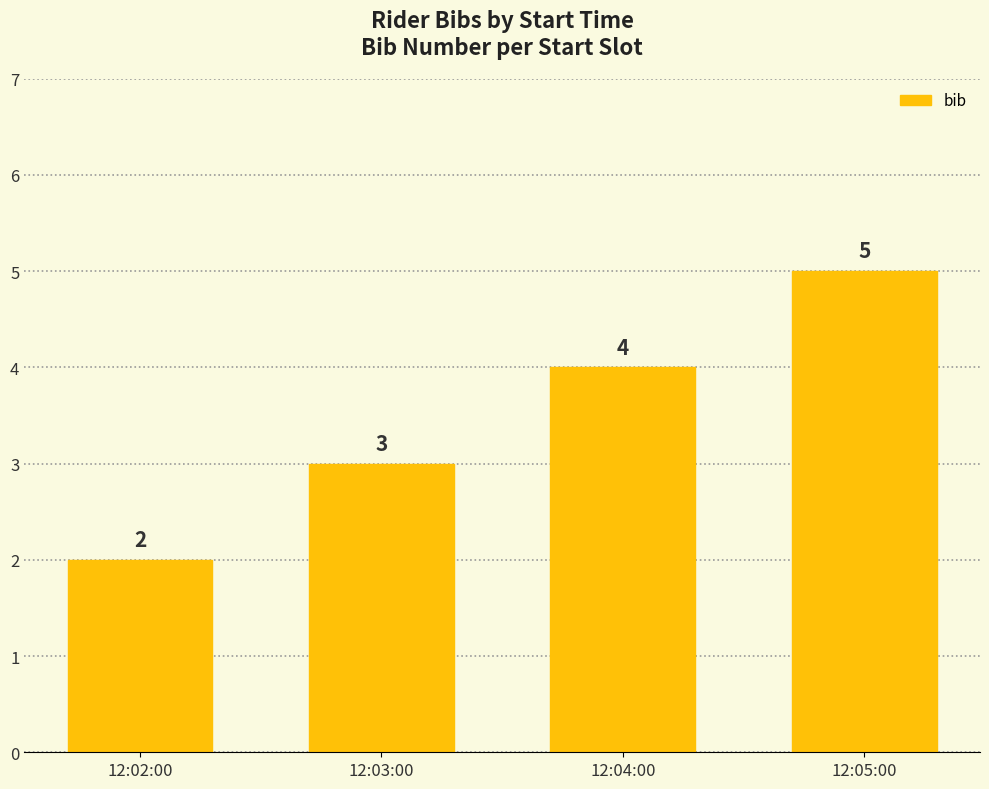

The value at 12:03:00 is 3. True or false?

True